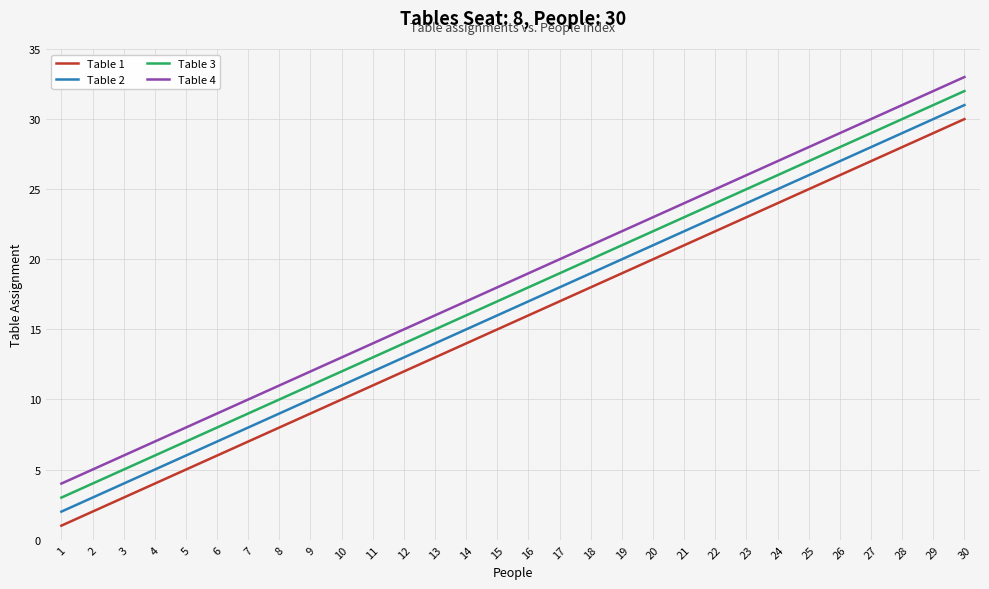

At 17, list the series in order from largest to smallest.

Table 4, Table 3, Table 2, Table 1